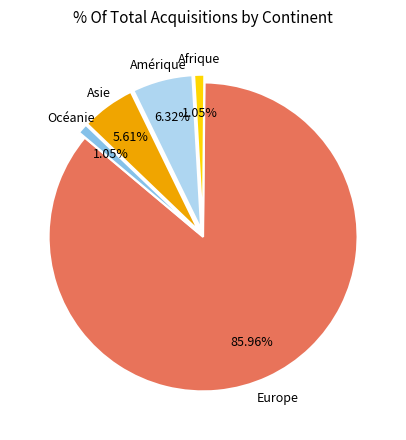

How many segments does this pie chart have?

5